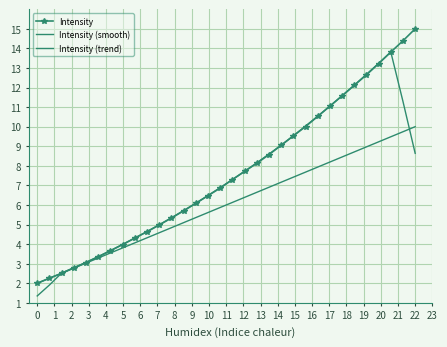

What is the value of the Intensity (smooth) point at the 19th from the left?

8.2